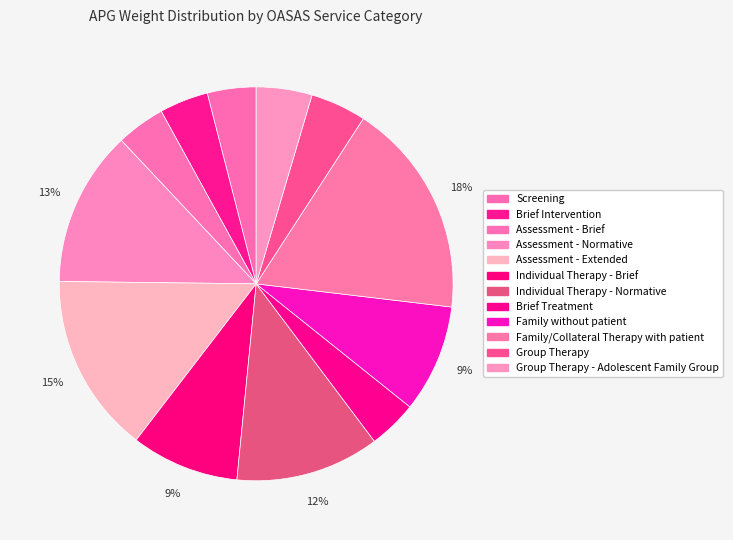

Rank the categories by value from highest to lowest.

Family/Collateral Therapy with patient, Assessment - Extended, Assessment - Normative, Individual Therapy - Normative, Individual Therapy - Brief, Family without patient, Group Therapy, Group Therapy - Adolescent Family Group, Screening, Brief Intervention, Assessment - Brief, Brief Treatment